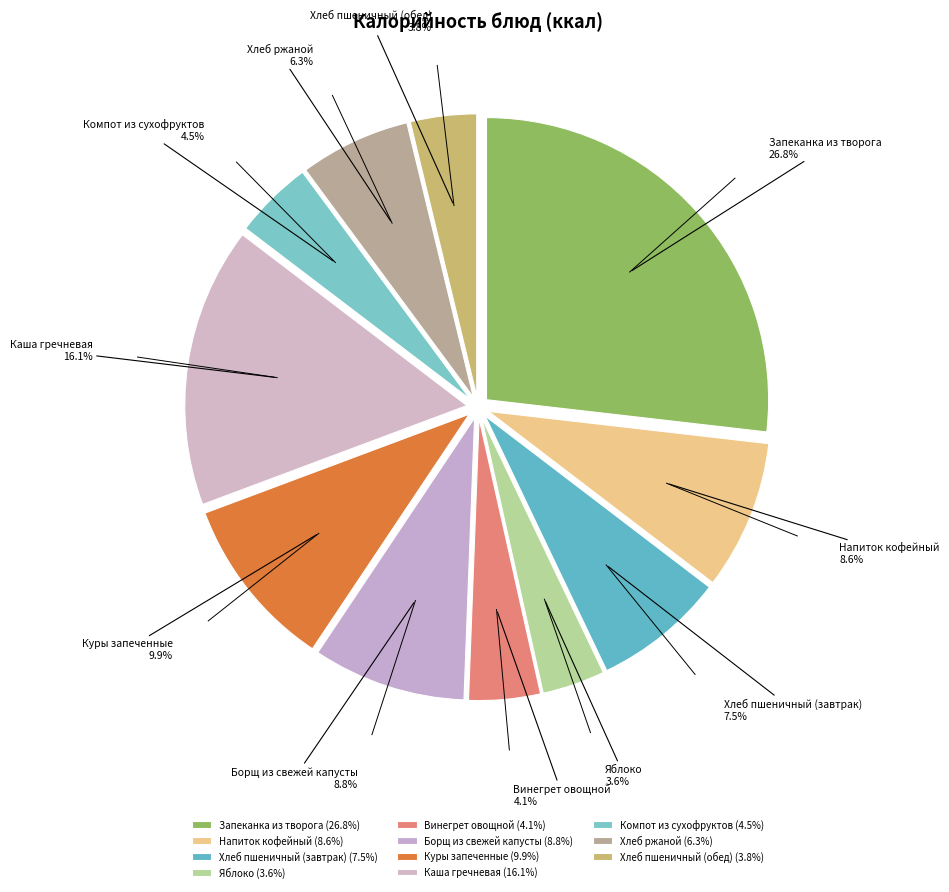

To the nearest percent, what percentage of the pie is Запеканка из творога?

27%